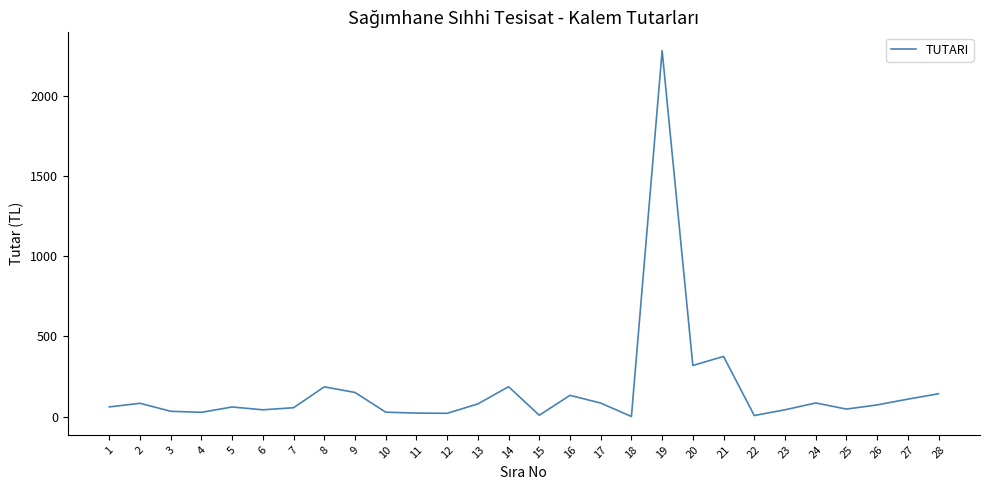

Is it true that the value at 21 is 374.4?

True